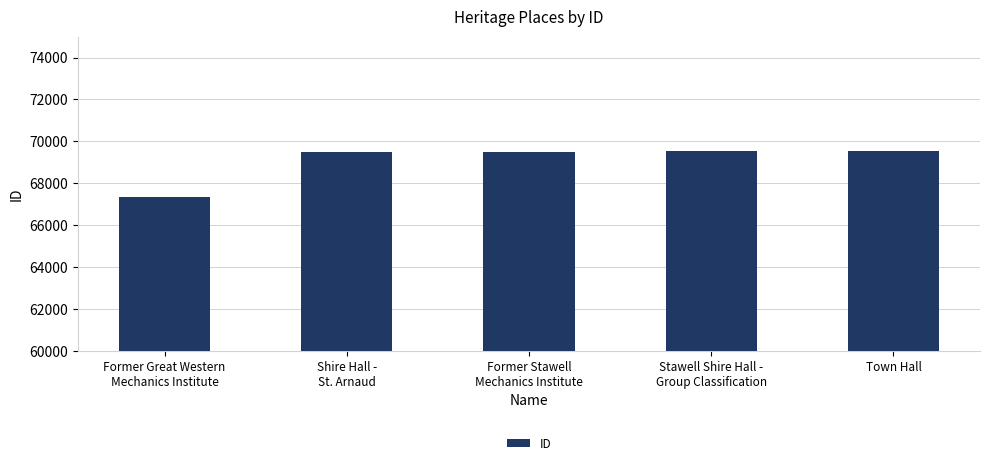

The chart shows a value of 111810 at Stawell Shire Hall -
Group Classification. True or false?

False